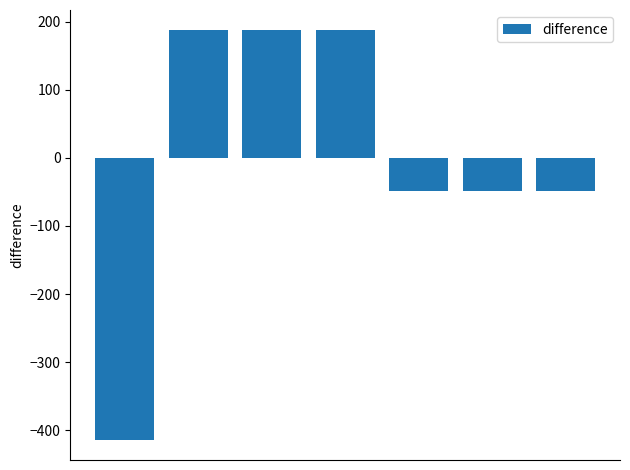

Count the number of data series in this chart.

1